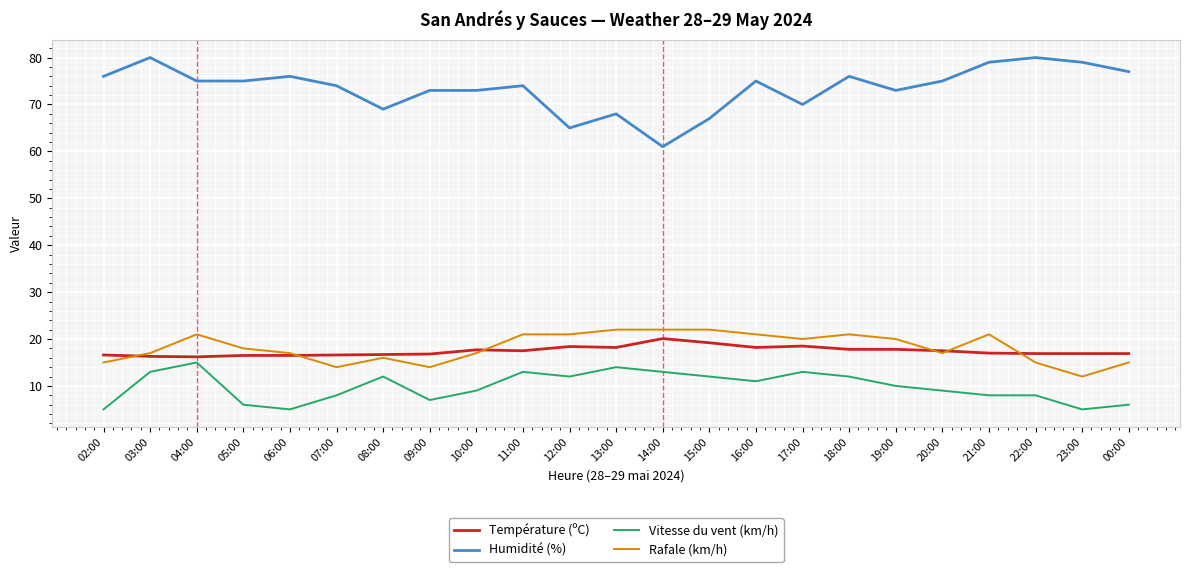

True or false: Vitesse du vent (km/h) and Humidité (%) intersect in this chart.

False